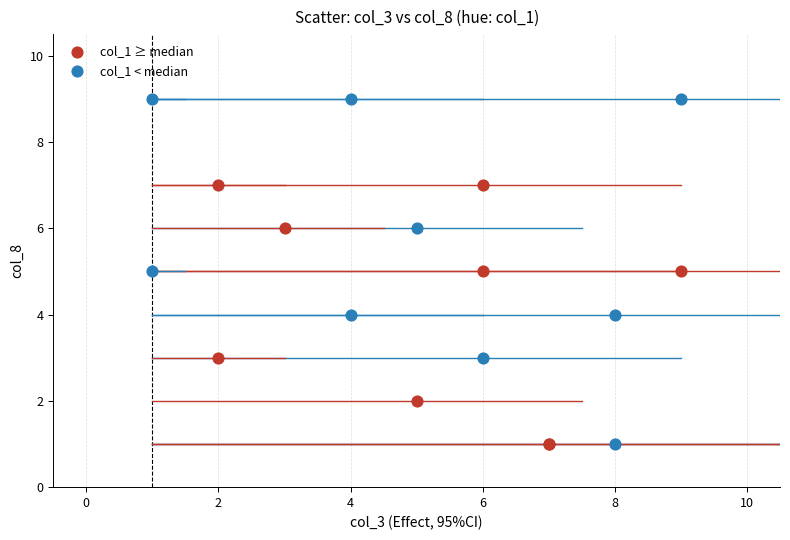

Which series has the largest Y range (max minus min)?

col_1 < median